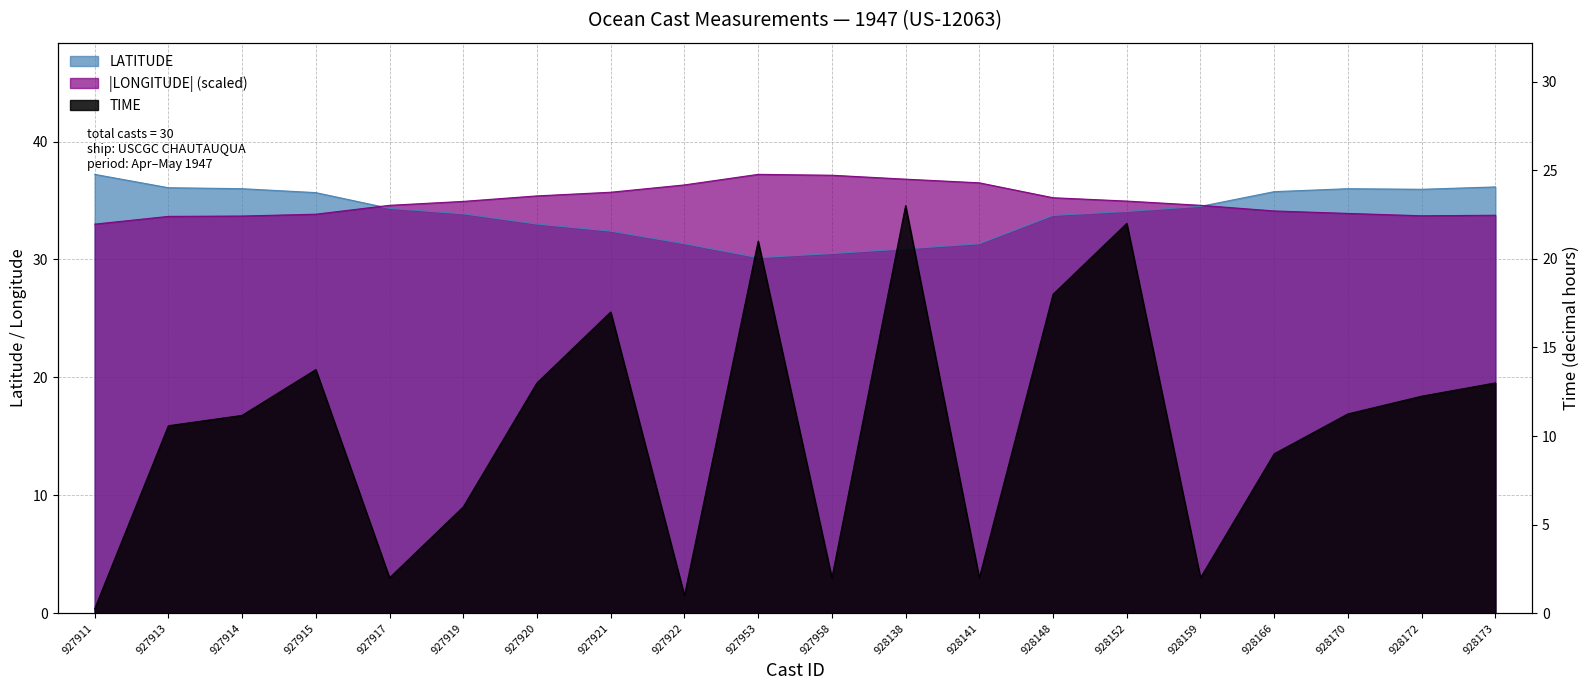

Which series has the largest range (max minus min)?

TIME